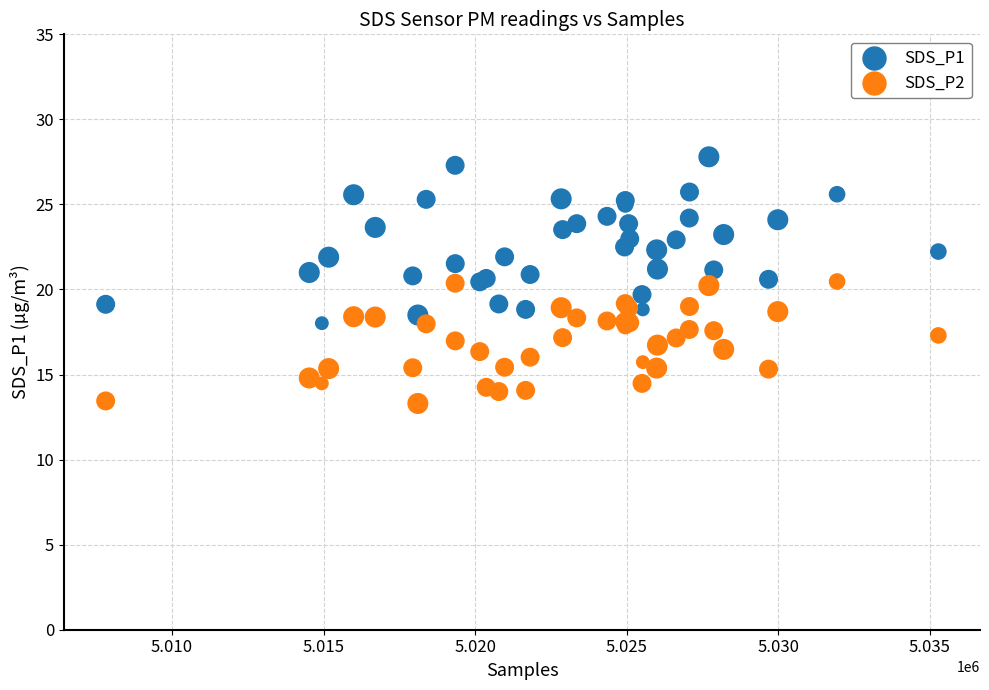

Which series contains the highest Y value?

SDS_P1